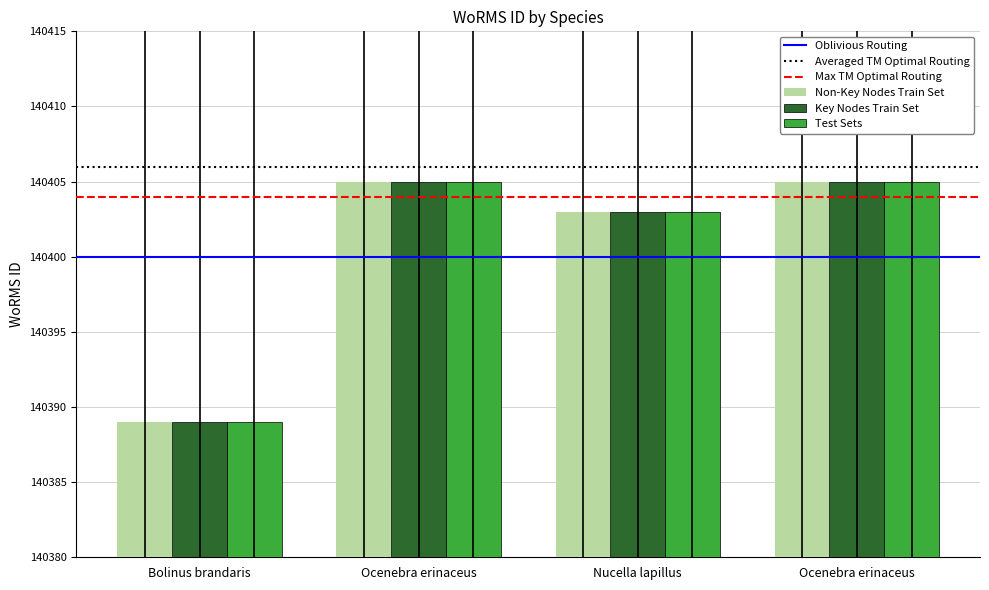

What is the label of the 2nd bar from the right?

Nucella lapillus